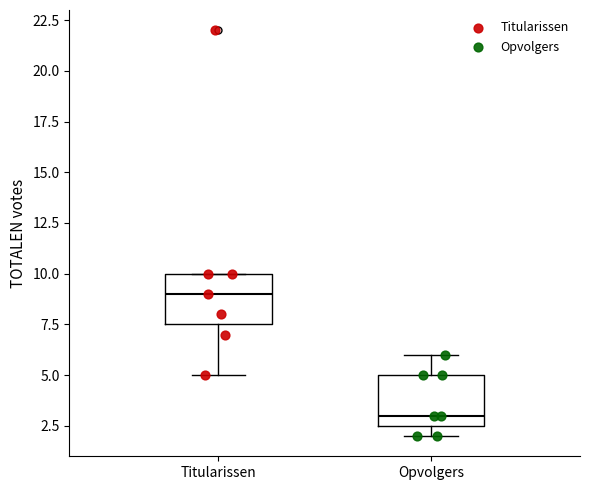

Reading left to right, transcribe this box plot: for each box, give where its median line is, the range the box spans, and where its two whiskers end, as read against the y-axis. The values are not printed on the chart, so give them approximately, as read against the axis.

Titularissen: median 9.0, box 7.5 to 10.0, whiskers 5.0 to 10.0
Opvolgers: median 3.0, box 2.5 to 5.0, whiskers 2.0 to 6.0